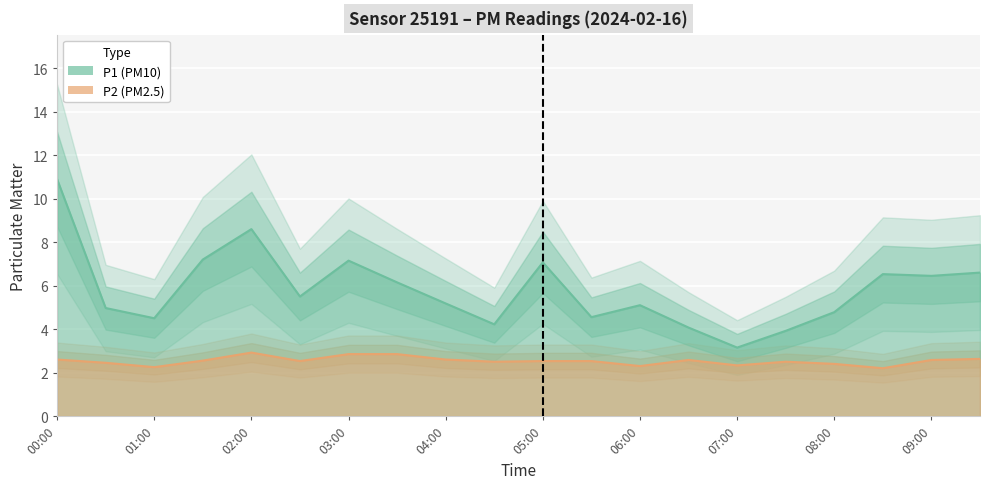

Does the chart display data point markers on the line(s)?

No